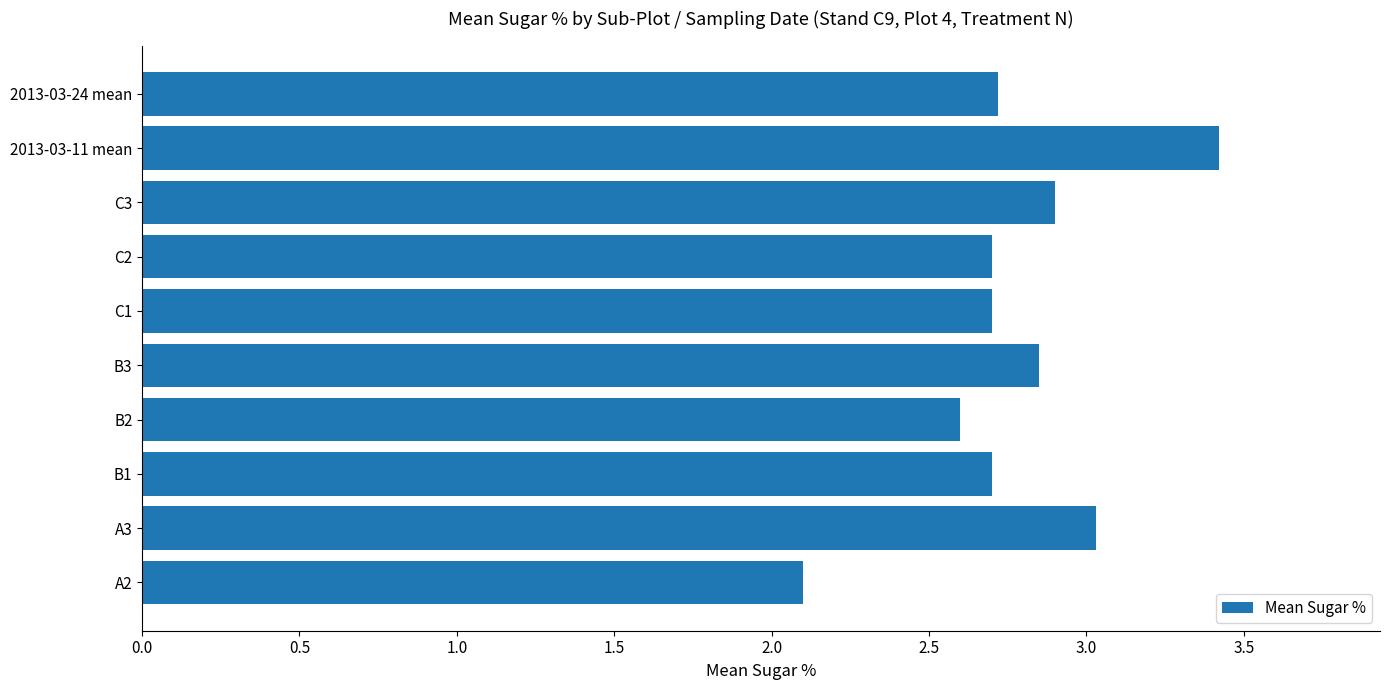

True or false: the data shows 5.0 at C3.

False